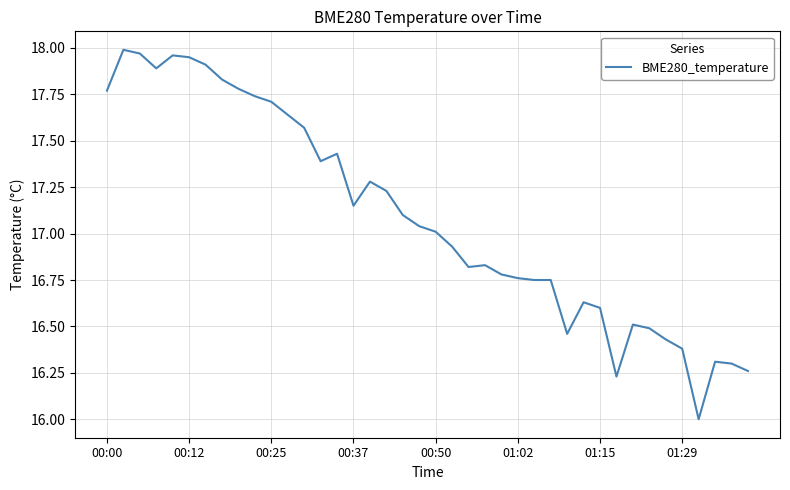

What is the difference between the maximum and minimum values?

2.0